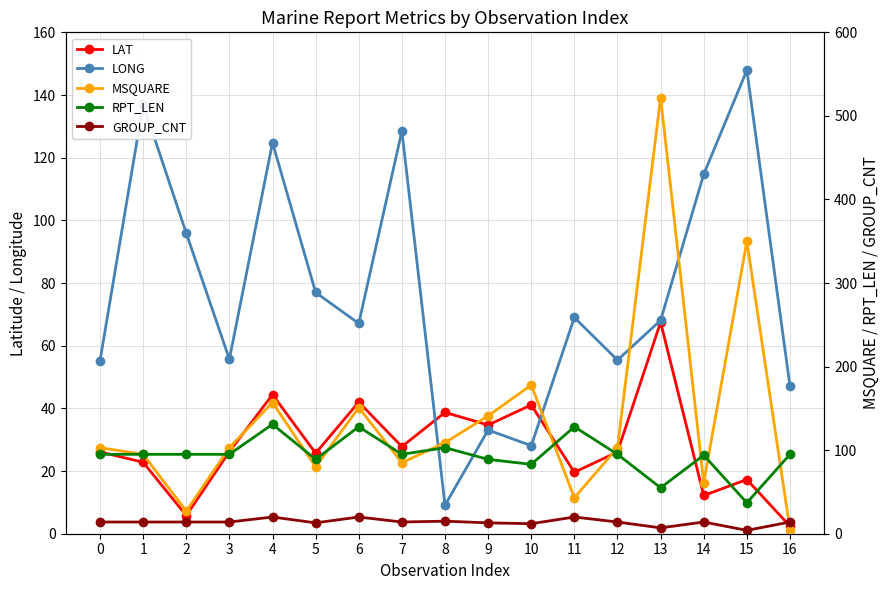

How many lines are shown in the chart?

5